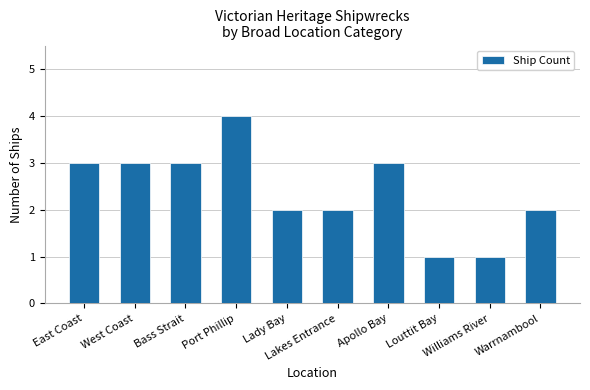

Reading left to right, extract all data points from this chart.

3	3	3	4	2	2	3	1	1	2